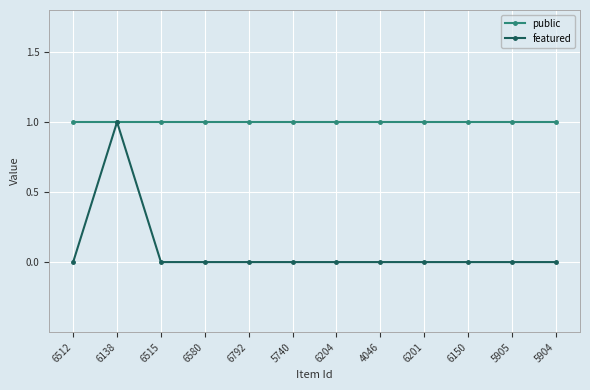

True or false: public has a value of 1 at 6792.

True